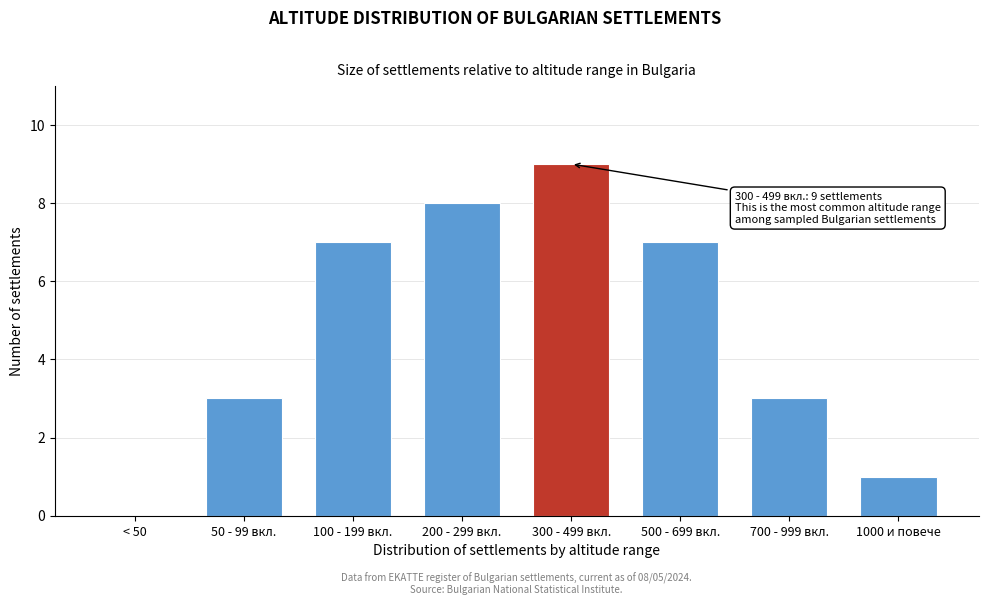

Reading right to left, transcribe all the data shown in this chart.

1000 и повече=1	700 - 999 вкл.=3	500 - 699 вкл.=7	300 - 499 вкл.=9	200 - 299 вкл.=8	100 - 199 вкл.=7	50 - 99 вкл.=3	< 50=0